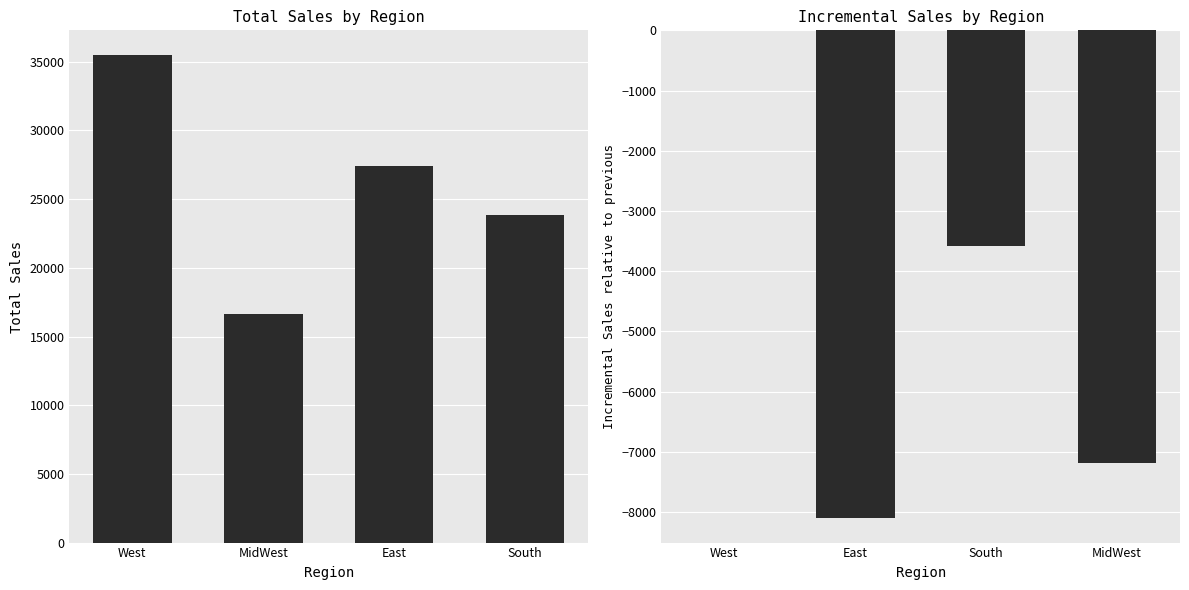

What is the label of the 1st bar from the right?

South